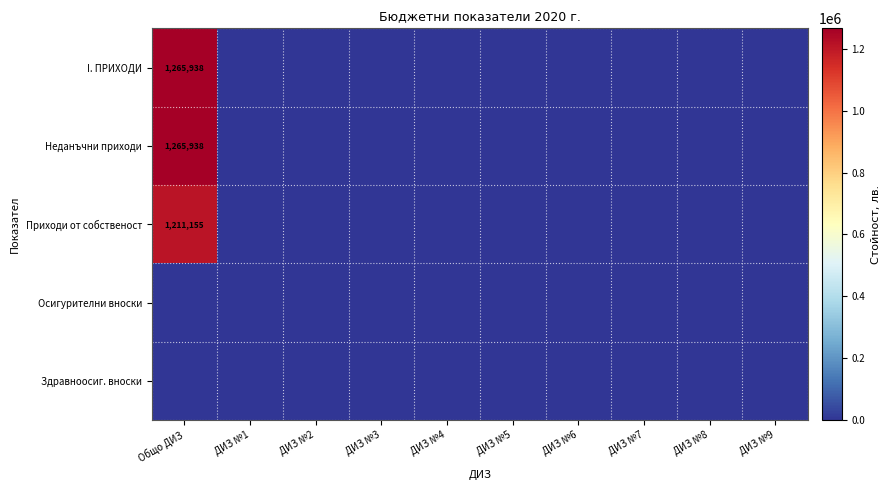

Rank the series by their maximum value, from lowest to highest.

Осигурителни вноски, Здравноосиг. вноски, Приходи от собственост, I. ПРИХОДИ, Неданъчни приходи